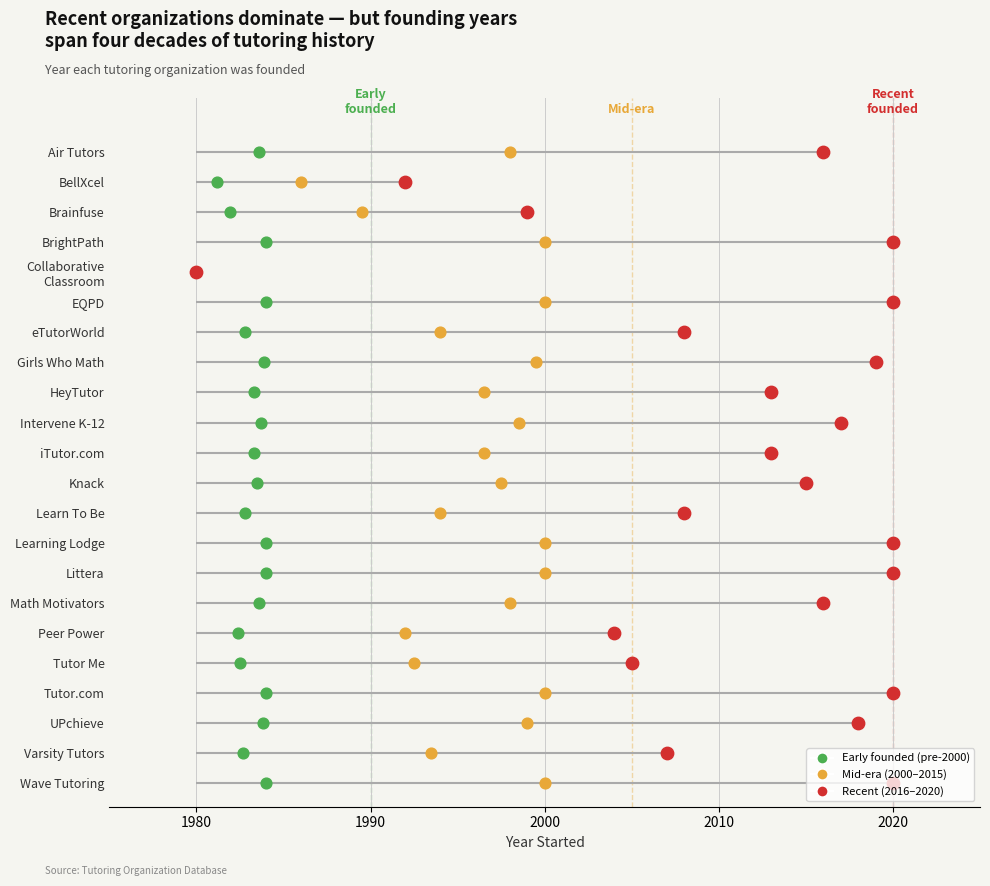

Which has a higher value, Collaborative
Classroom or Tutor.com?

Tutor.com